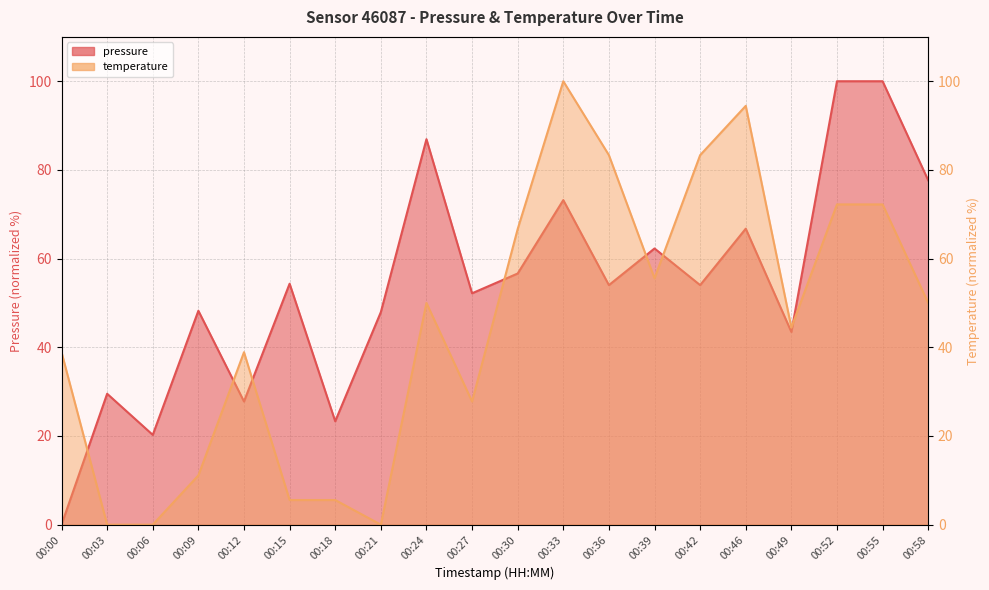

What is the spread (max minus min) of values at 00:55?

27.8